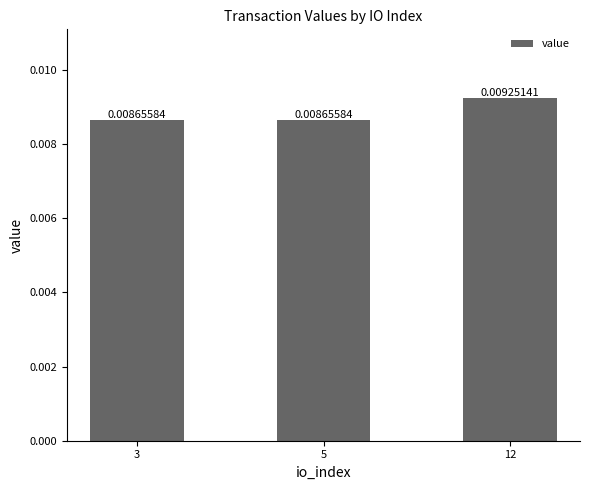

Is it true that the value at 5 is 0.0?

False